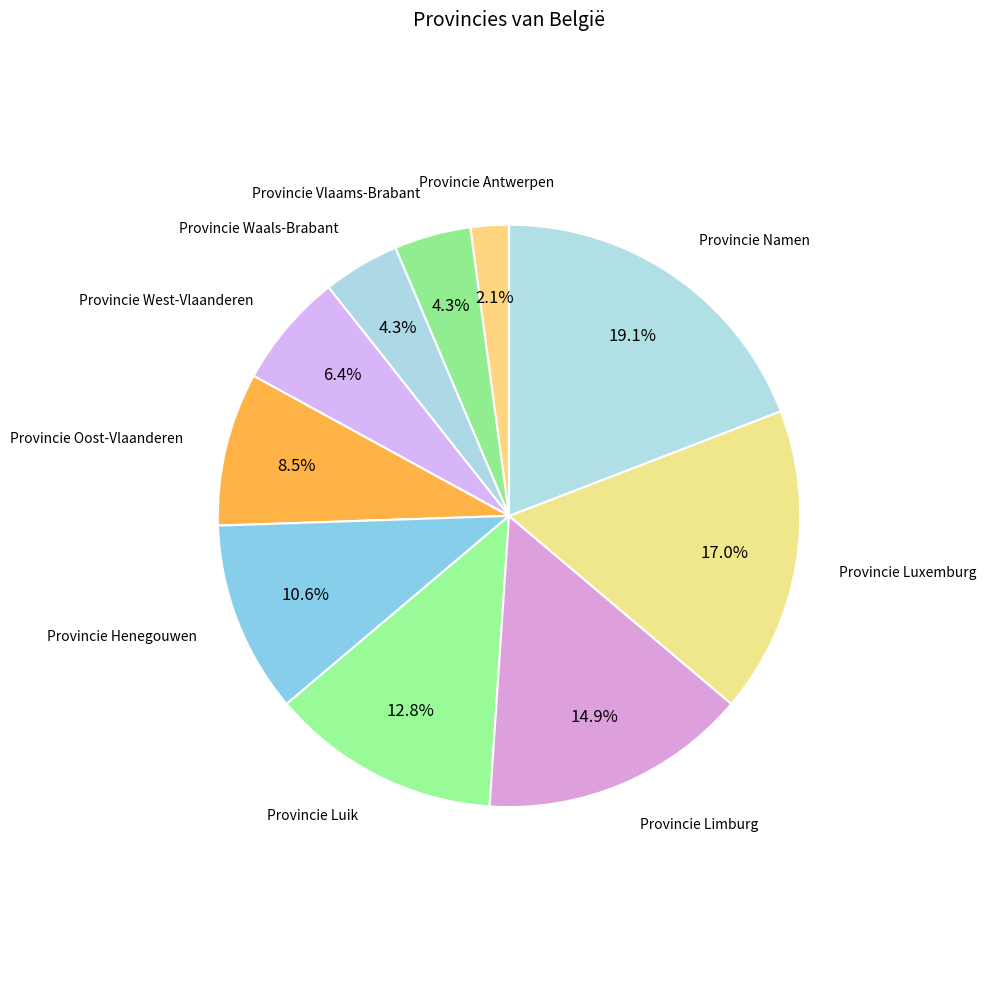

To the nearest percent, what is the difference between the largest and smallest slice percentages?

17%